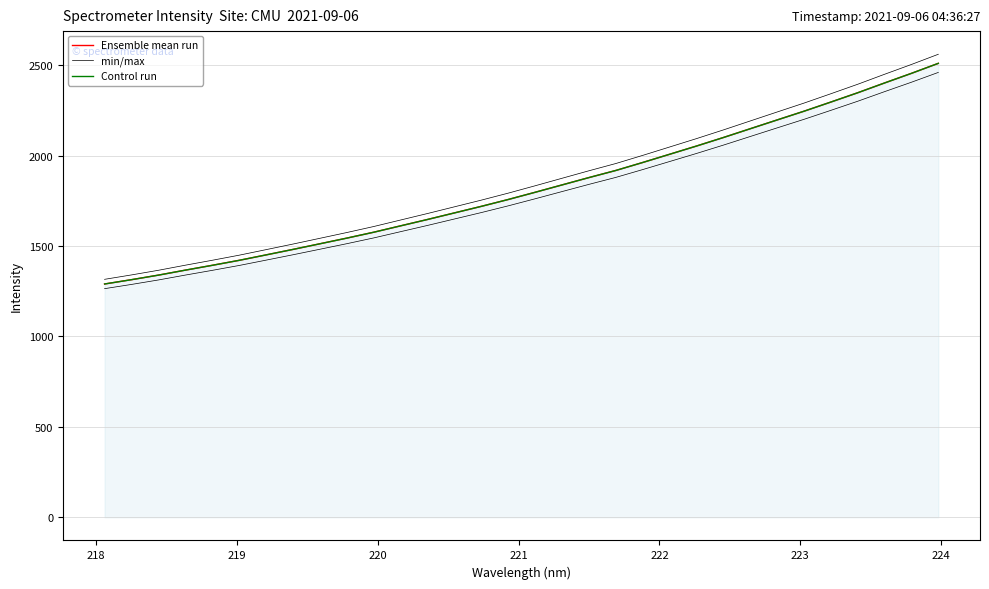

Is it true that Control run equals 1146.1 at 24?

False